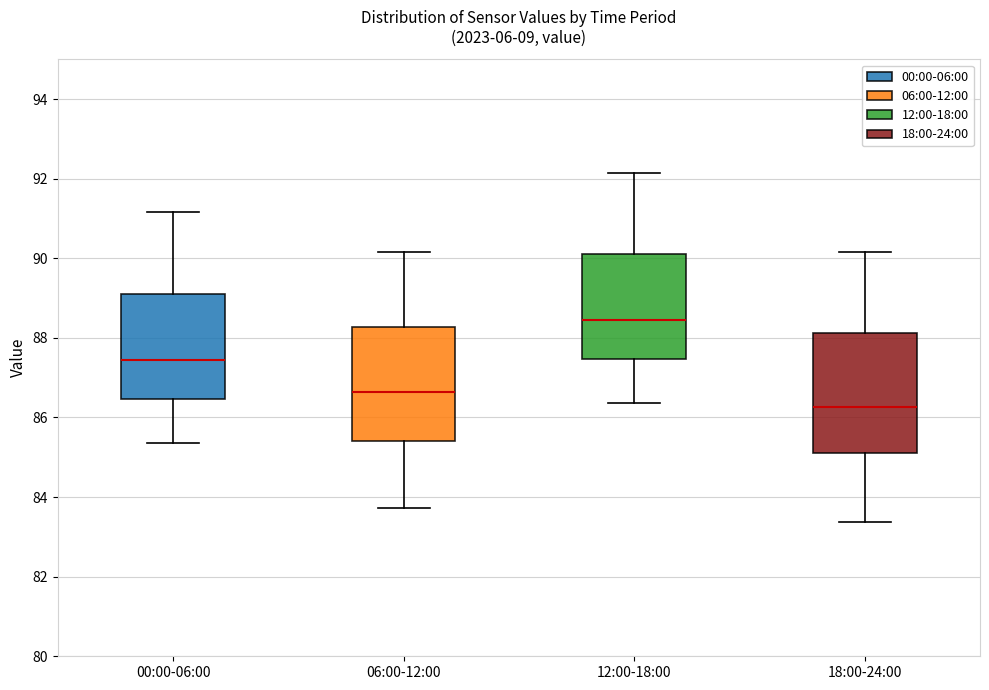

Where does the lower whisker of the box for 06:00-12:00 end on the y-axis? The values are not printed on the chart, so give them approximately, as read against the axis.

83.8